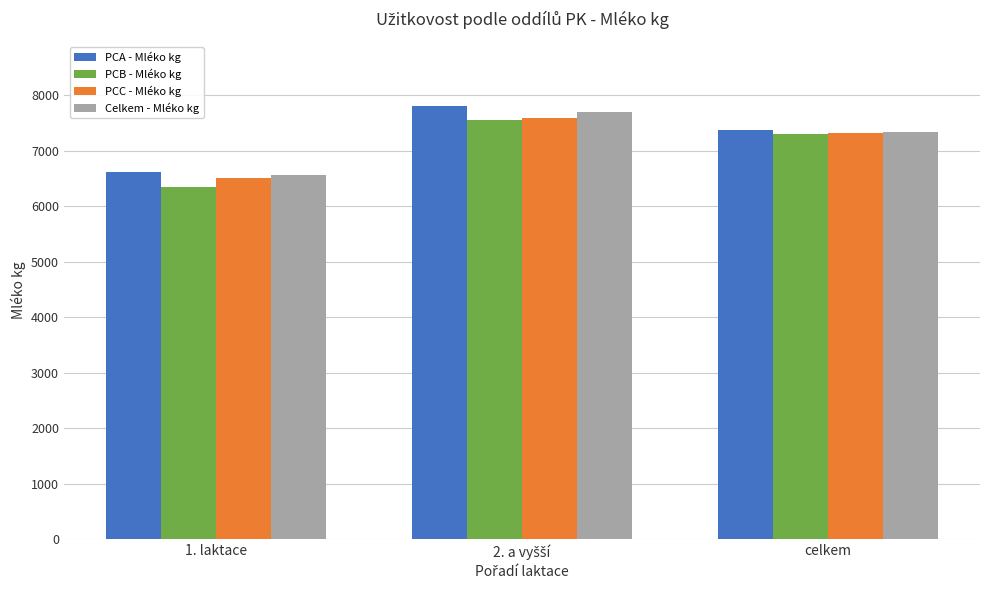

How many bars are there in total?

12